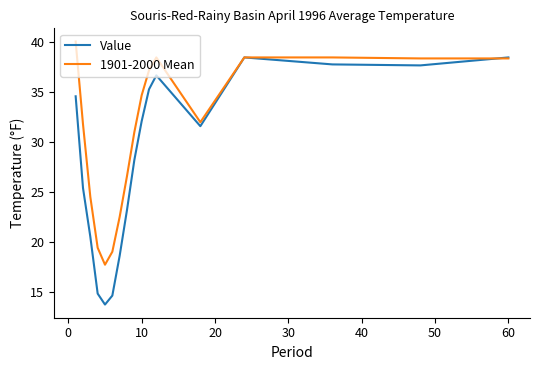

Which series has the widest spread of values?

Value